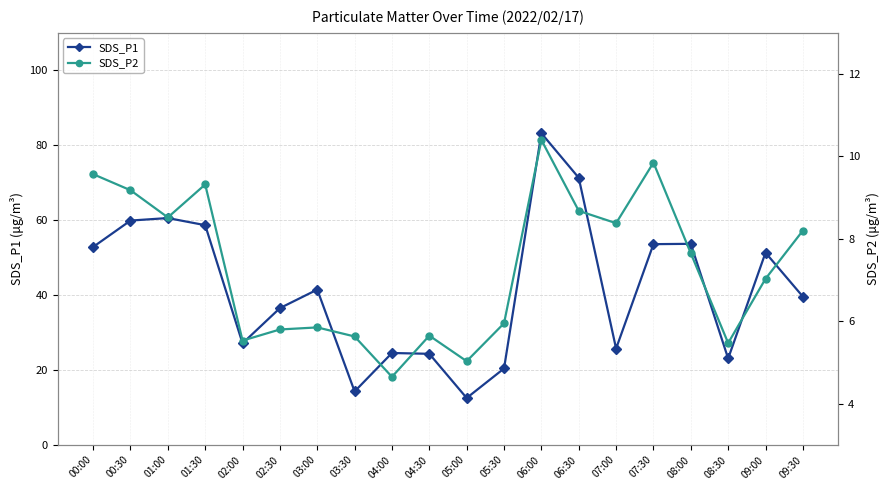

True or false: SDS_P1 has more than 1 points higher than both neighbors.

True